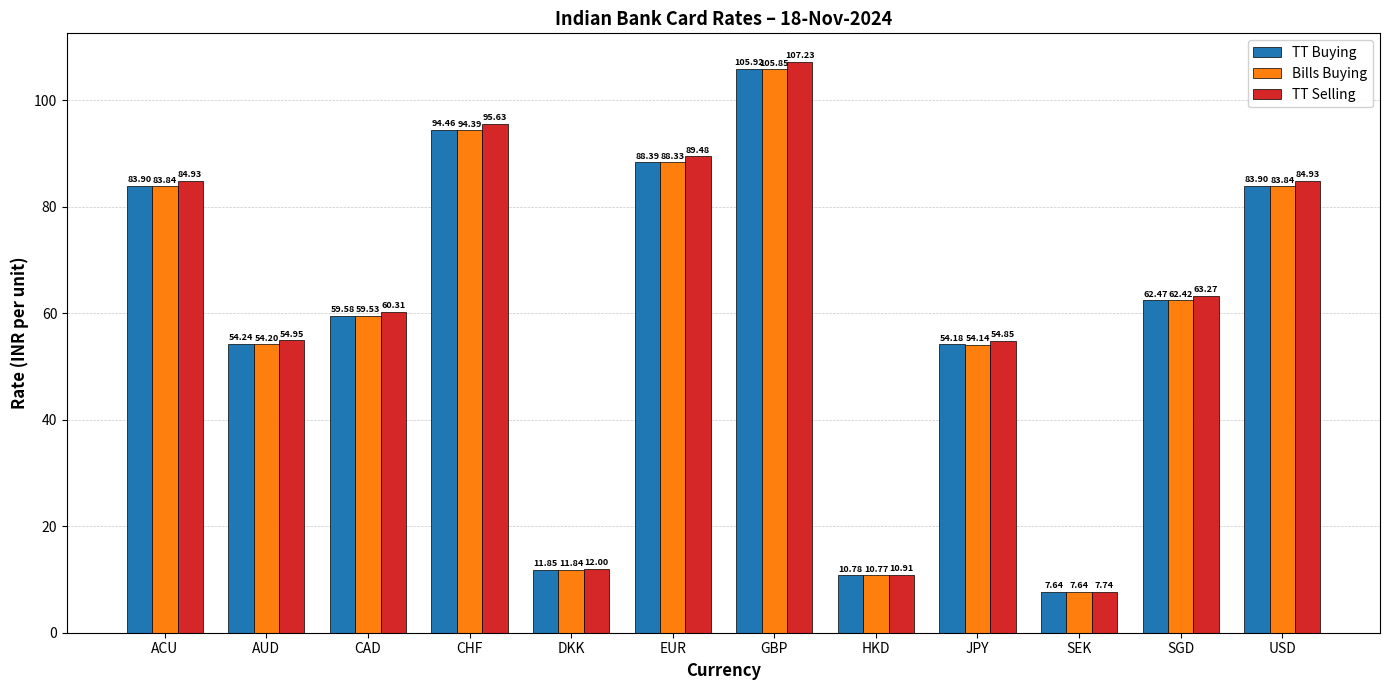

What is the difference between the second highest and second lowest values in the Bills Buying series?

83.6